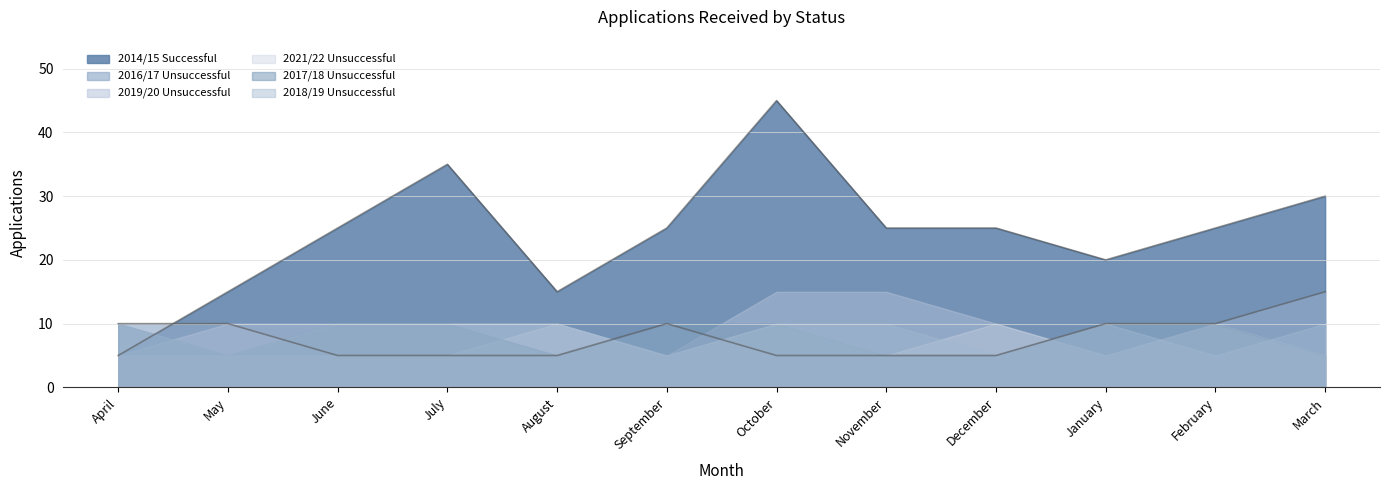

Reading right to left, extract all data points from this chart.

2014/15 Successful: March=30	February=25	January=20	December=25	November=25	October=45	September=25	August=15	July=35	June=25	May=15	April=5
2016/17 Unsuccessful: March=15	February=10	January=10	December=5	November=5	October=5	September=10	August=5	July=5	June=5	May=10	April=10
2019/20 Unsuccessful: March=5	February=10	January=5	December=10	November=15	October=15	September=5	August=10	July=10	June=10	May=10	April=5
2021/22 Unsuccessful: March=5	February=10	January=5	December=10	November=5	October=10	September=5	August=10	July=5	June=5	May=5	April=5
2017/18 Unsuccessful: March=5	February=10	January=10	December=5	November=5	October=10	September=10	August=5	July=10	June=10	May=5	April=10
2018/19 Unsuccessful: March=10	February=5	January=10	December=5	November=10	October=10	September=5	August=10	July=10	June=10	May=5	April=10